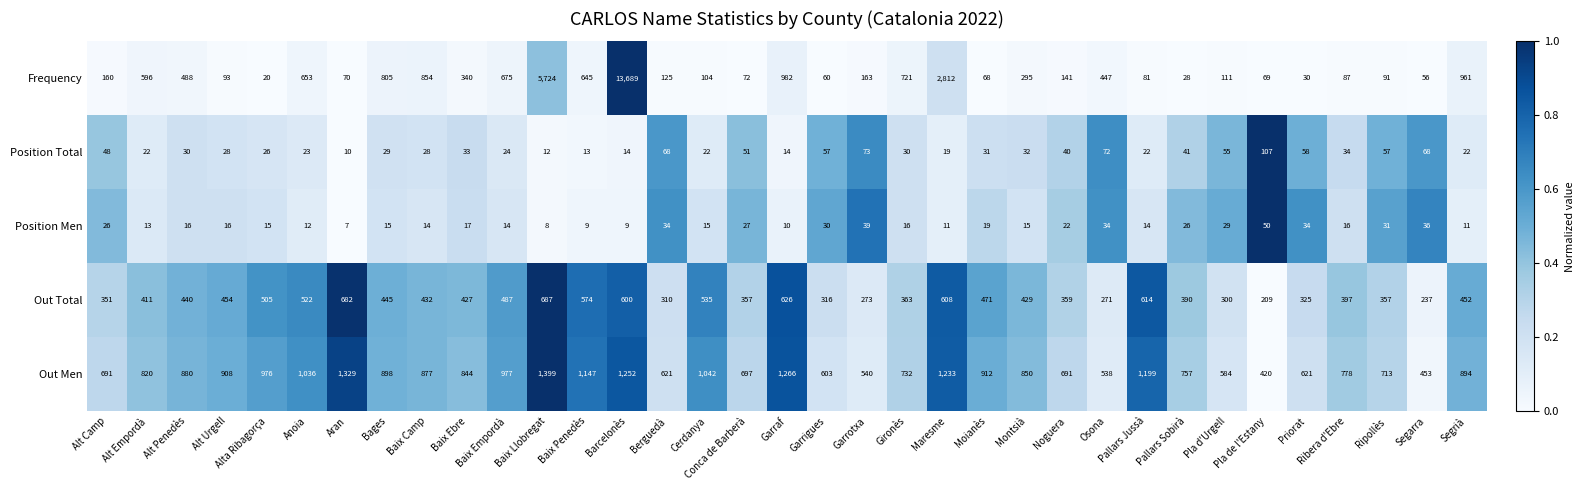

Is it true that Out Total equals 588 at Pallars Sobirà?

False